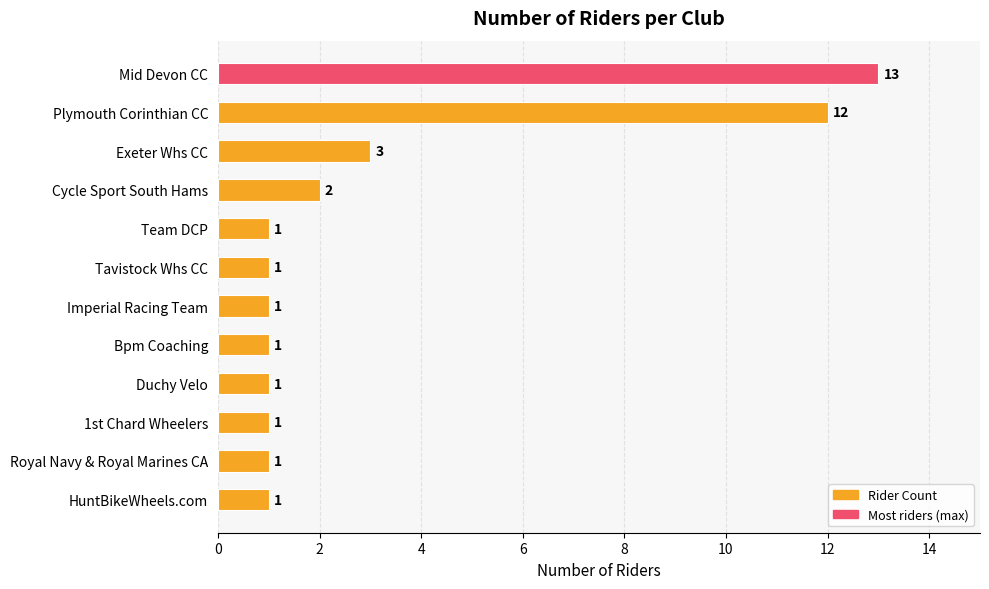

What is the ratio of the value at Bpm Coaching to the value at HuntBikeWheels.com?

1.0